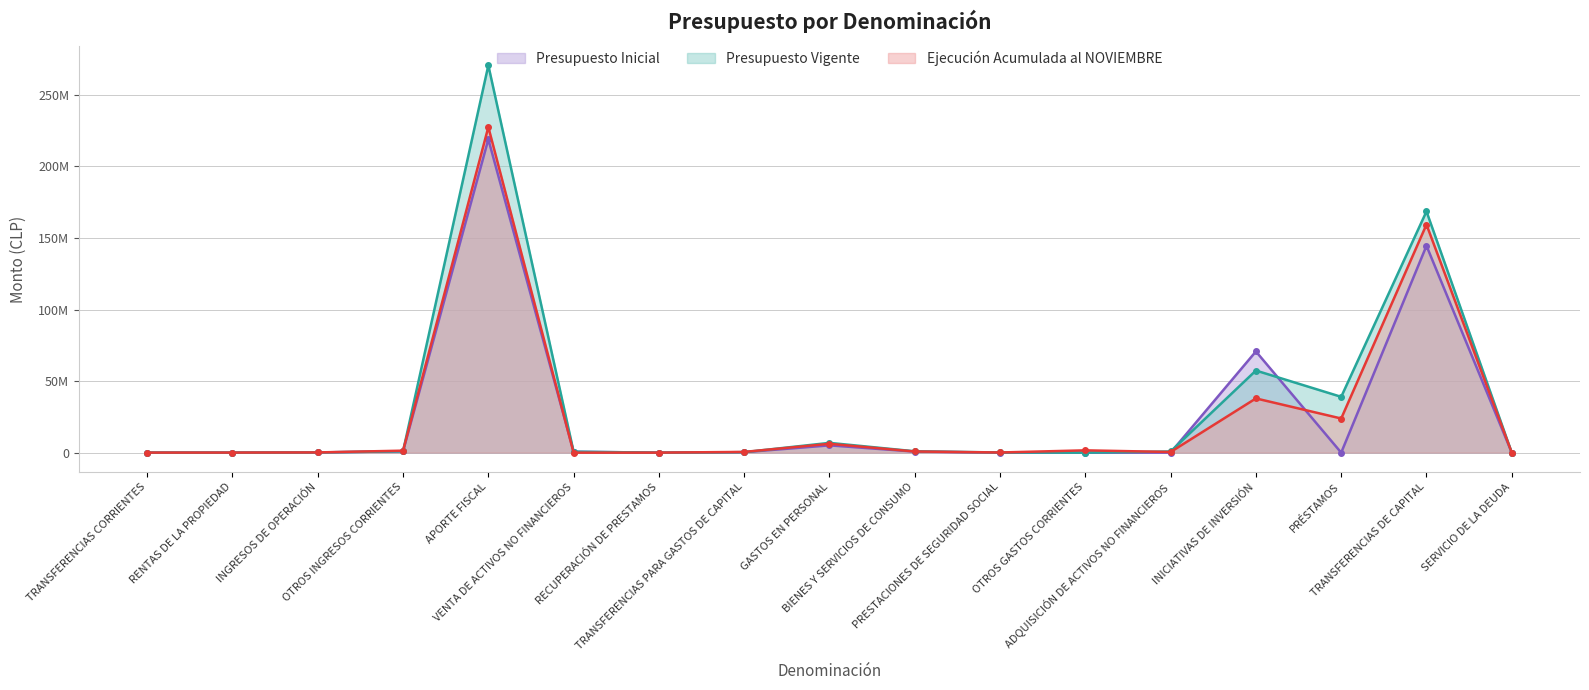

The value of Presupuesto Inicial at TRANSFERENCIAS DE CAPITAL is 144537559. True or false?

True